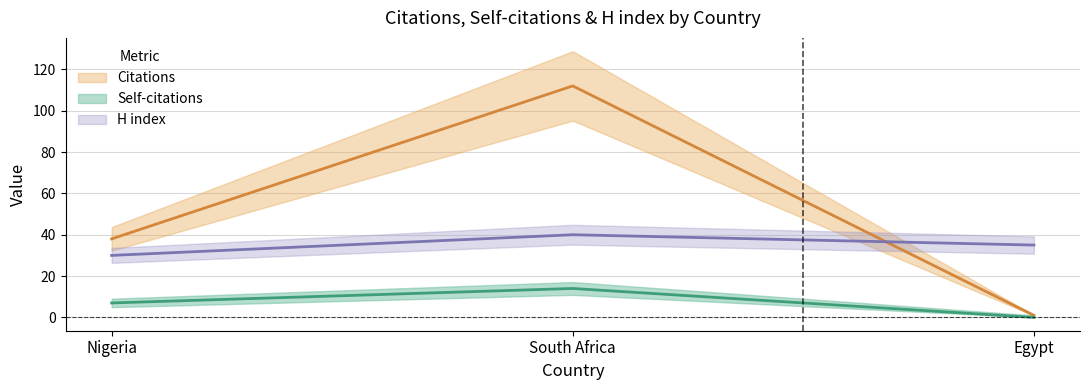

Rank the series by their average value, from highest to lowest.

Citations, H index, Self-citations